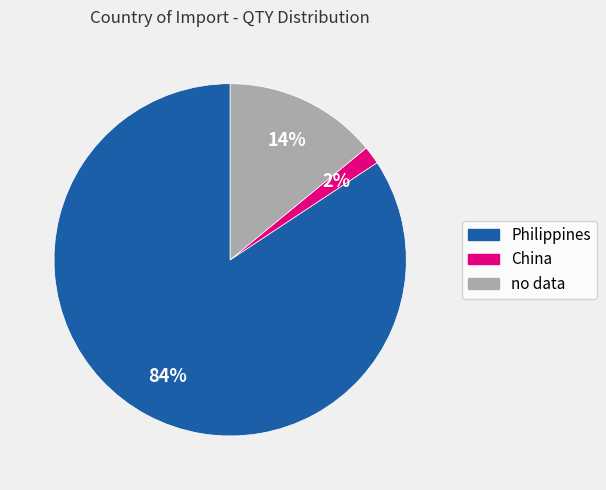

Is there a majority slice in this chart?

Yes